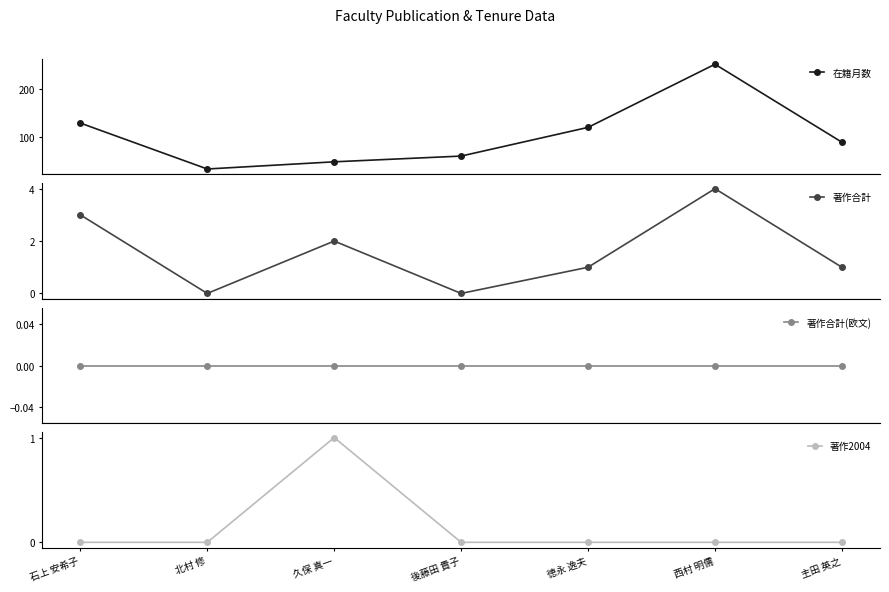

Is this an area chart (filled region under the line)?

No